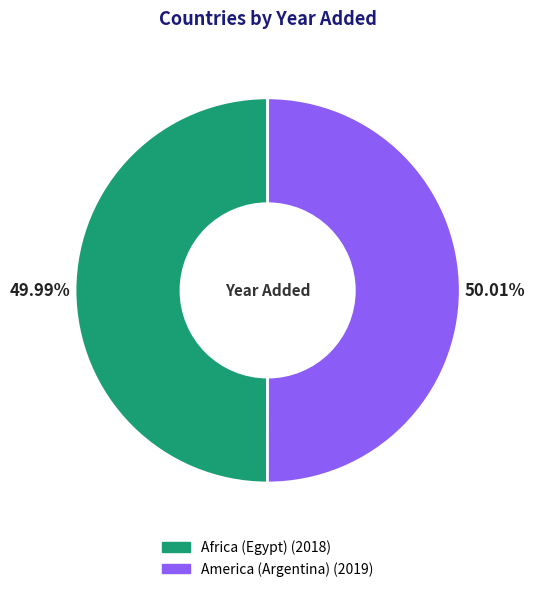

What is the total percentage of Africa (Egypt) and America (Argentina)?

100.0%